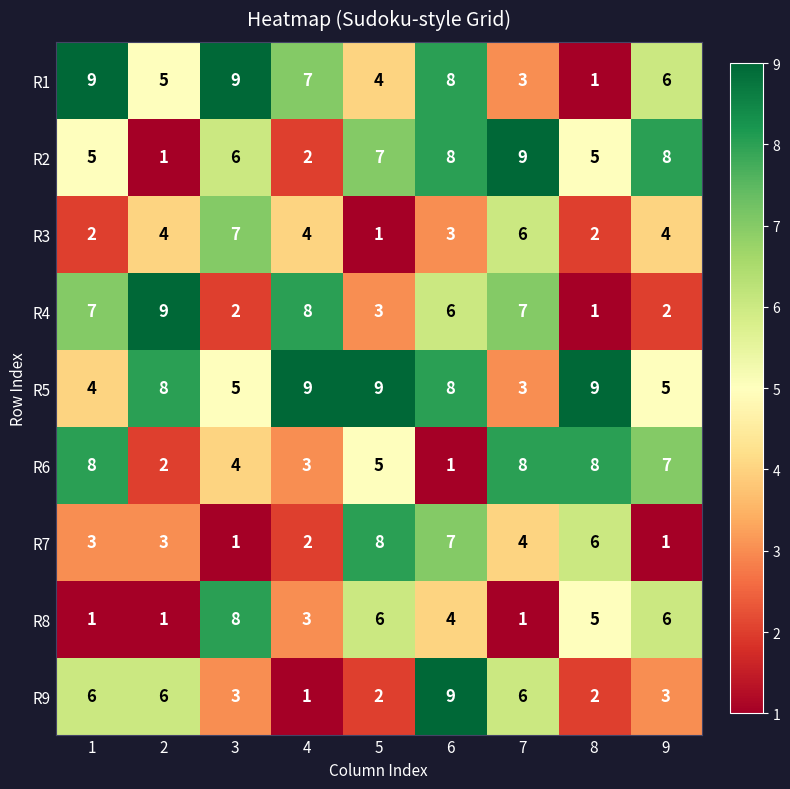

Which category has the highest value in the R3 series?

3